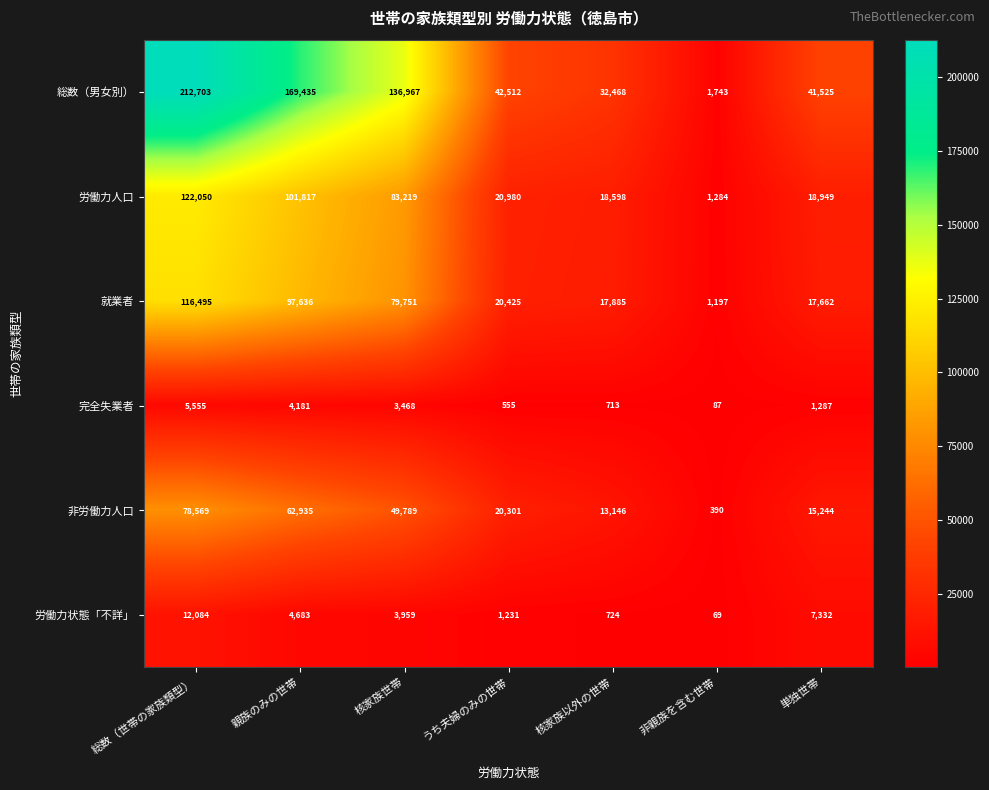

At which category is the sum across all series the highest?

総数（世帯の家族類型）